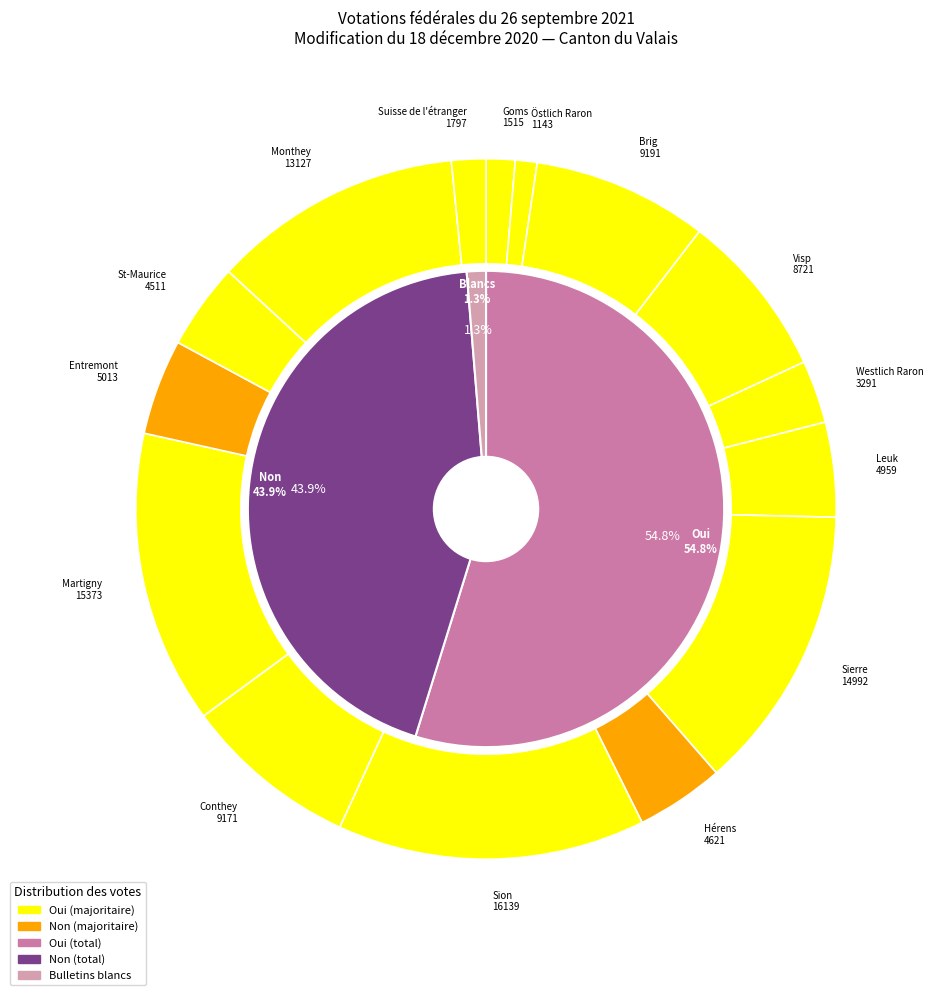

Which category has the biggest portion of the pie?

Sion